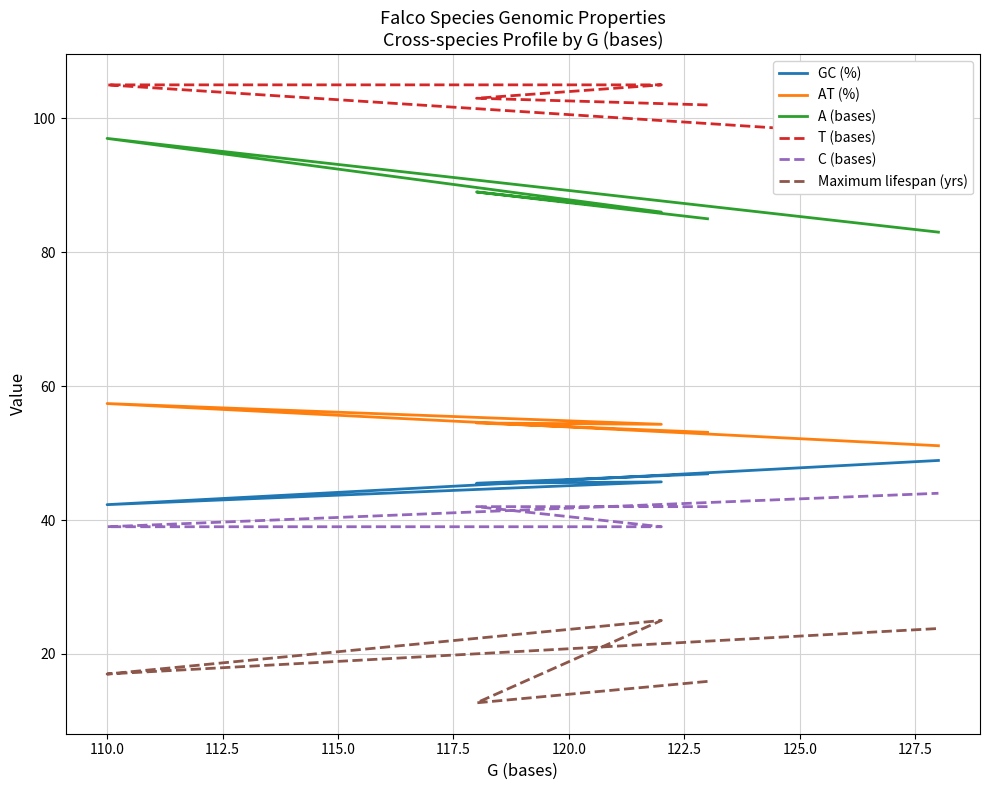

What are all the series names shown in the legend?

GC (%), AT (%), A (bases), T (bases), C (bases), Maximum lifespan (yrs)